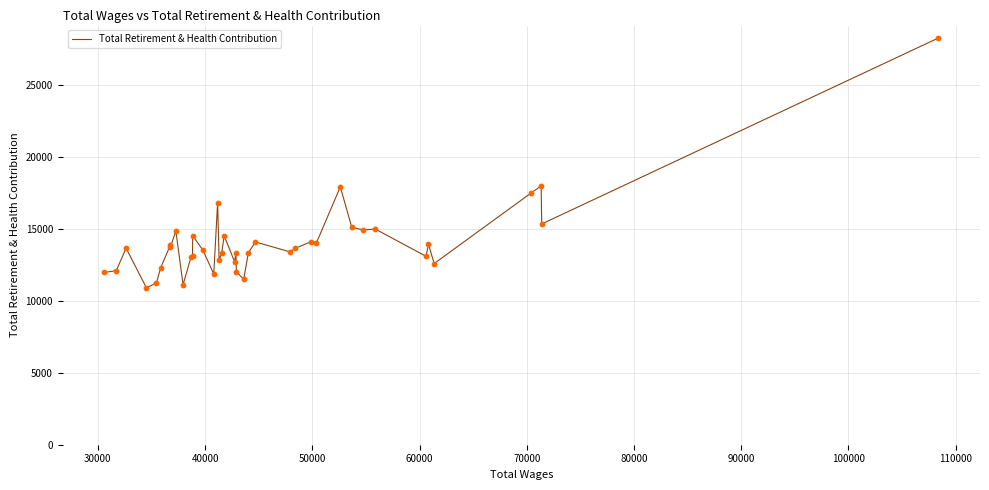

What is the minimum value shown in the chart?

10900